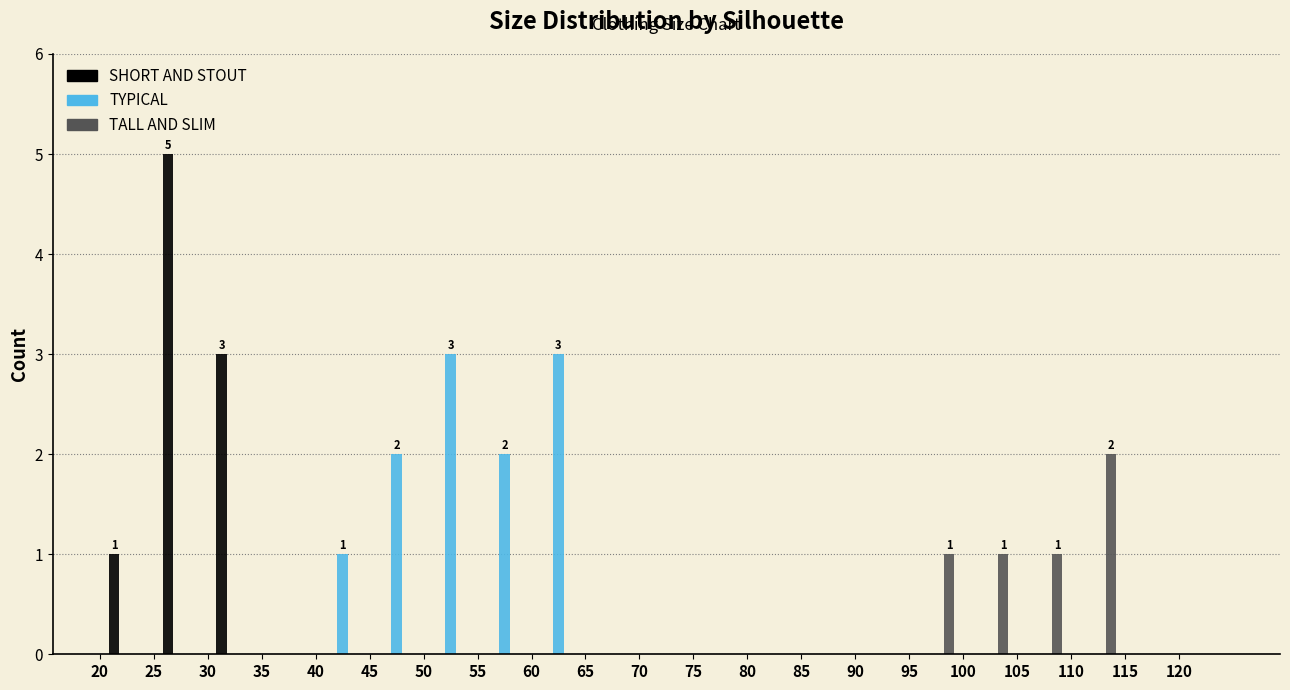

In the TALL AND SLIM series, which range on the x-axis has the tallest bar?

110 to 115